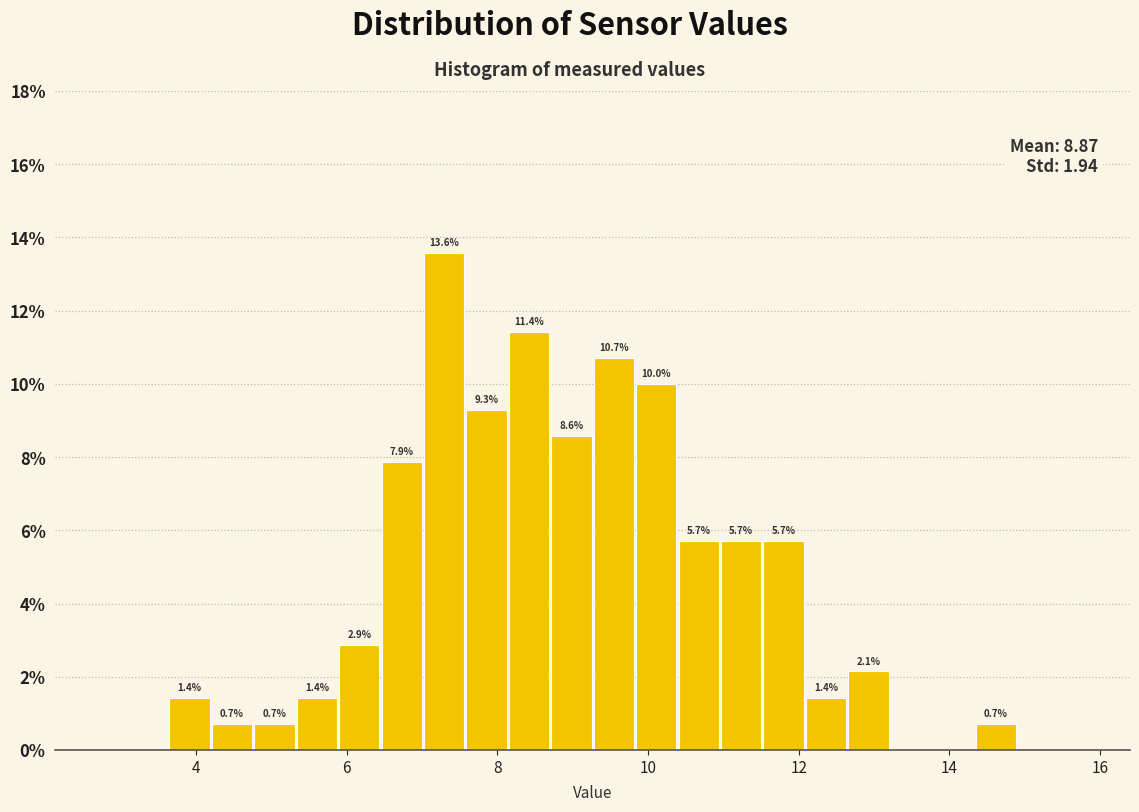

Around what value on the x-axis is the tallest bar? Give the approximate position of its centre, as read against the axis.

7.2